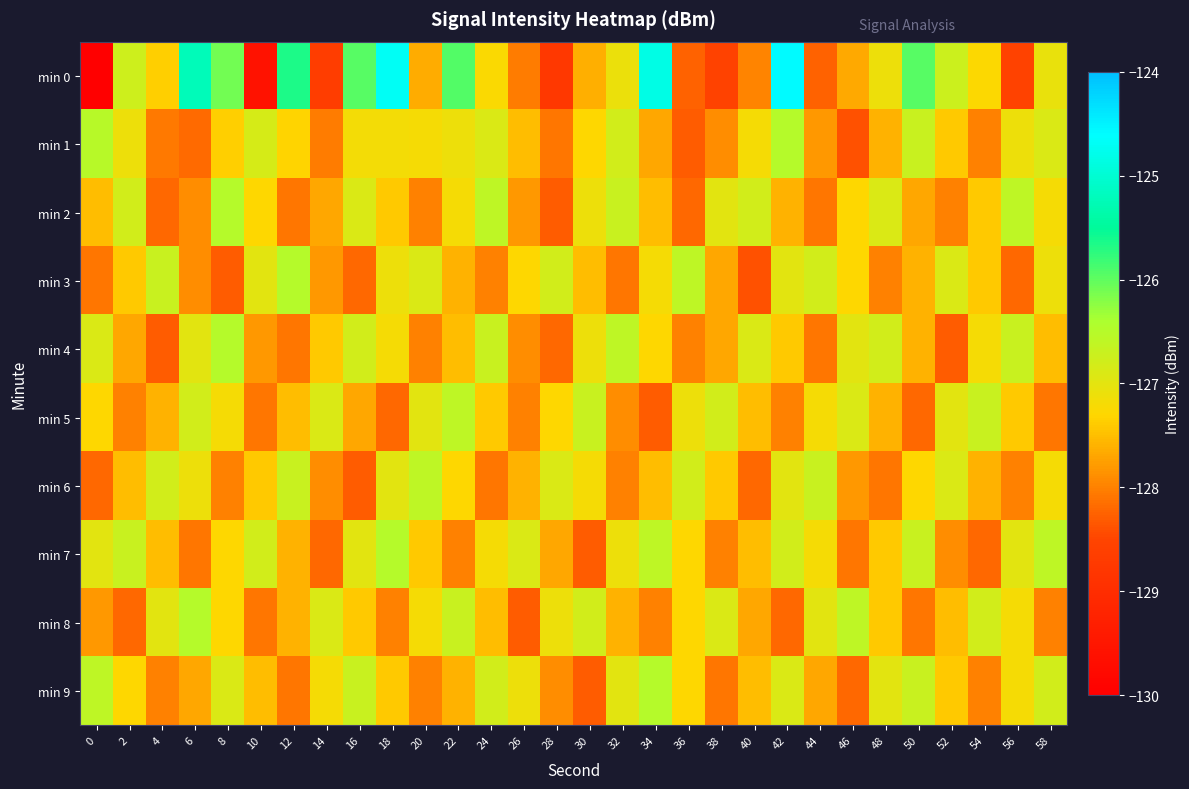

Between 20 and 52, which series saw the biggest shift?

min 0